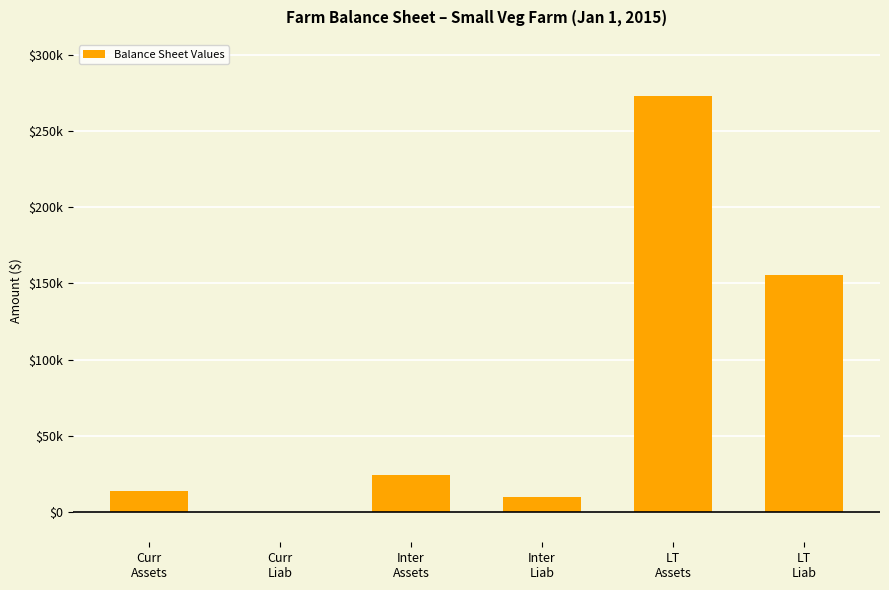

What is the label of the 2nd bar from the right?

LT
Assets